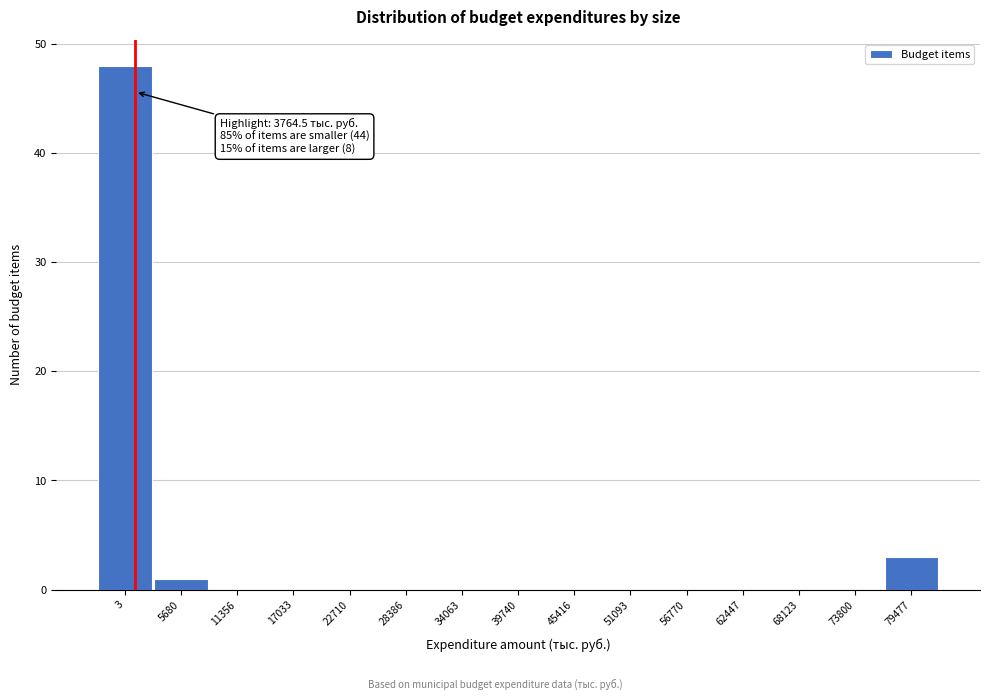

Reading right to left, transcribe all the data shown in this chart.

79477=3	73800=0	68123=0	62447=0	56770=0	51093=0	45416=0	39740=0	34063=0	28386=0	22710=0	17033=0	11356=0	5680=1	3=48